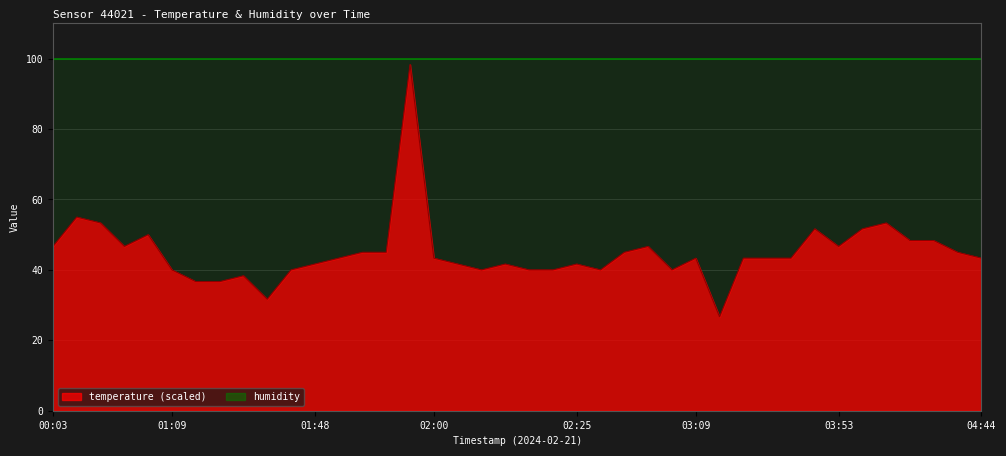

Rank the series by their average value, from lowest to highest.

temperature (scaled line), humidity (line)